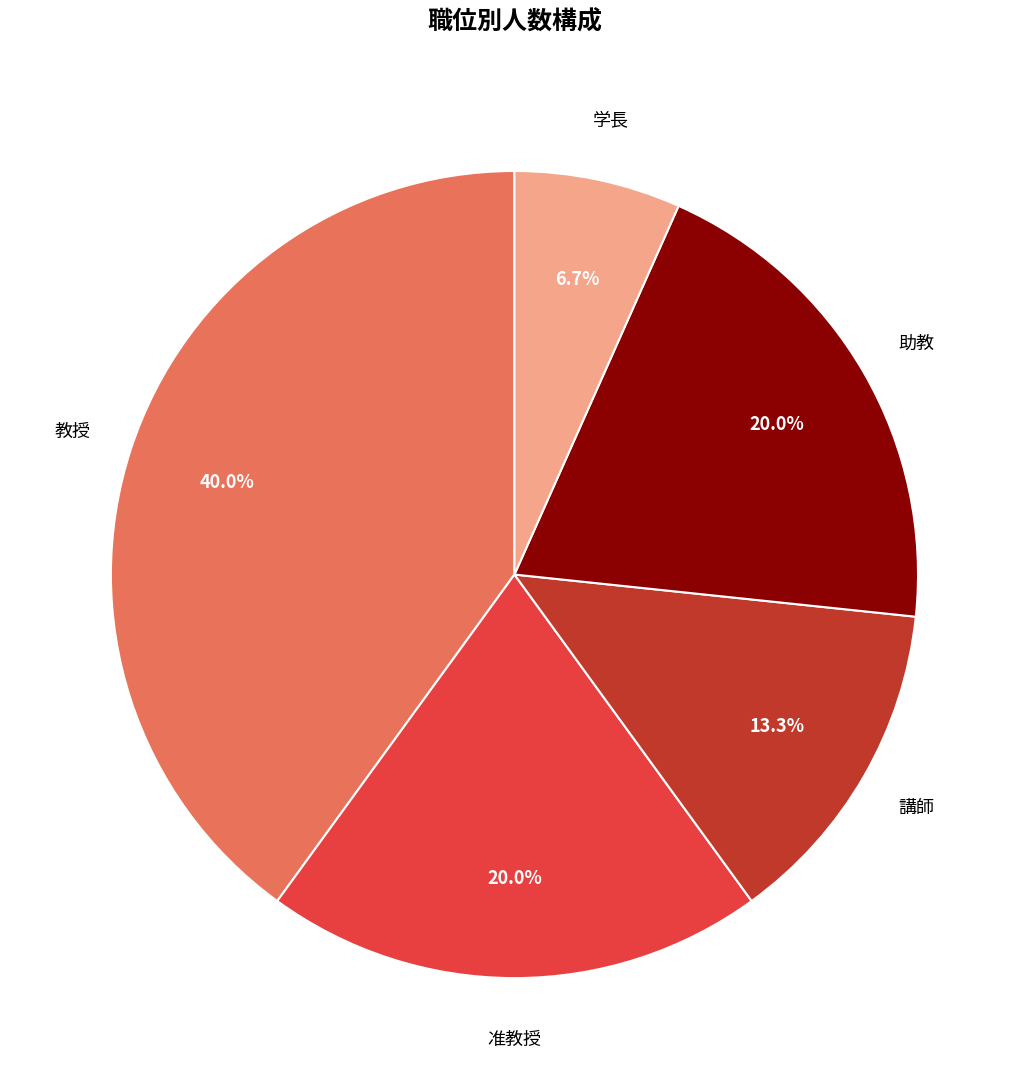

Is there any slice that represents more than half of the pie?

No